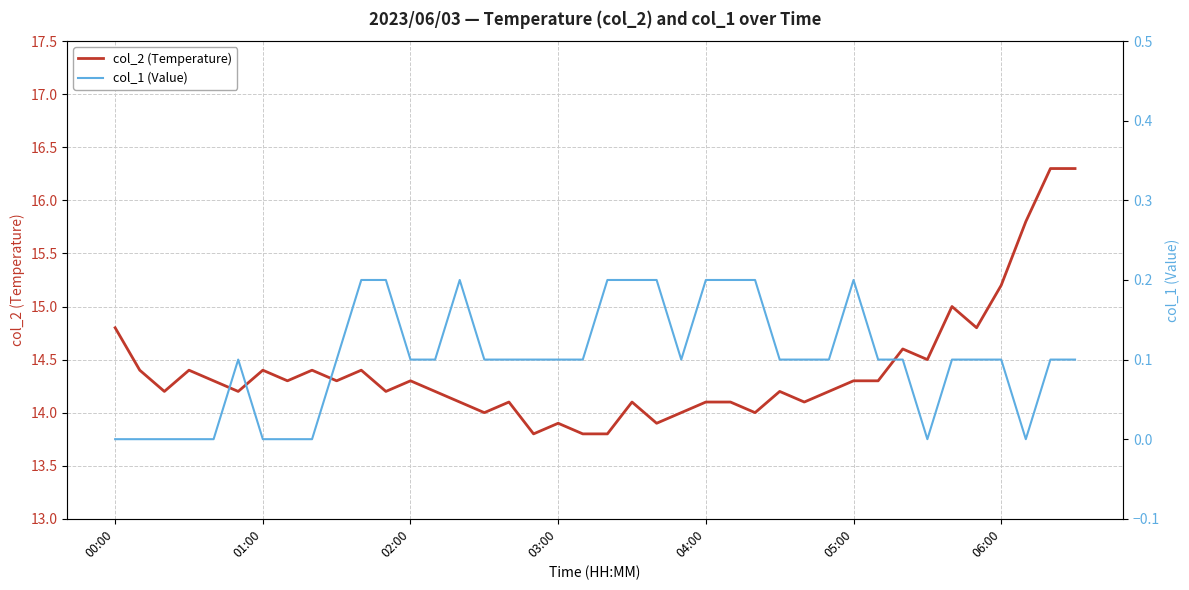

What is the maximum value for col_2 (Temperature)?

16.3